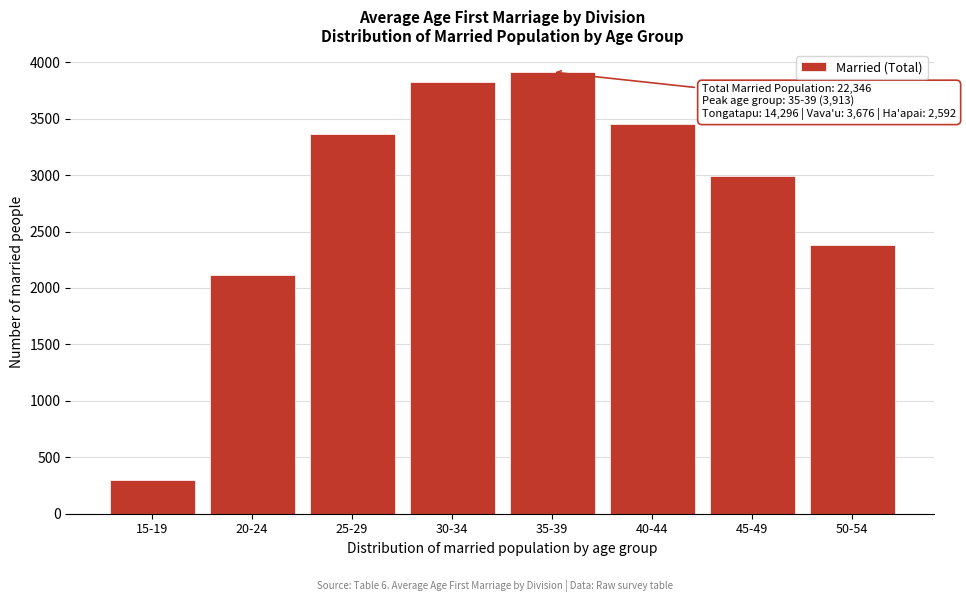

Reading left to right, extract all data points from this chart.

297	2115	3363	3825	3913	3452	2996	2385